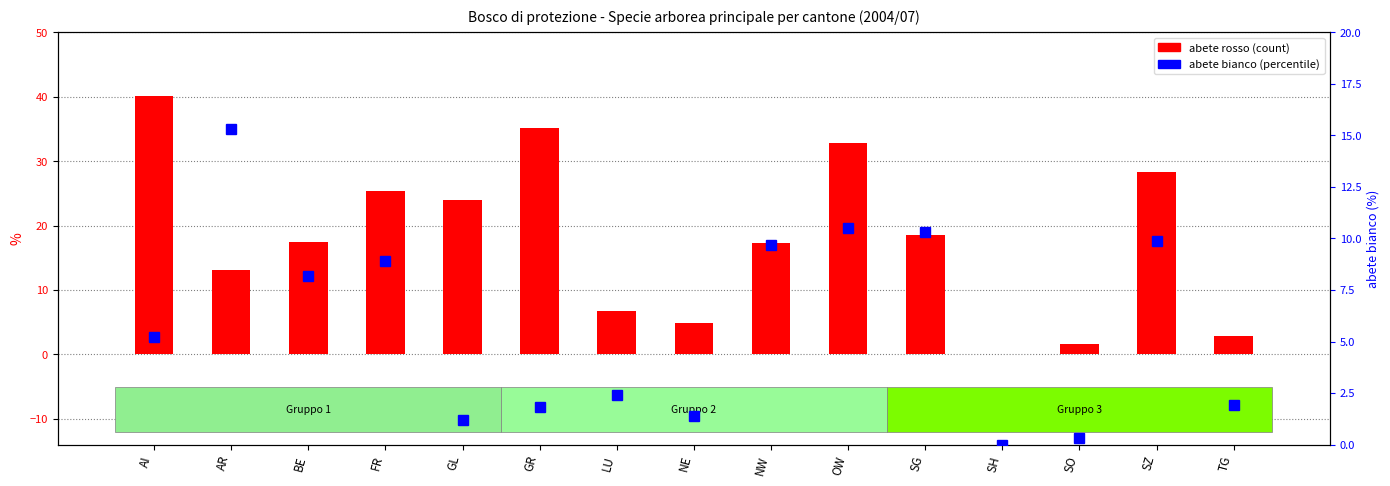

At which category does the chart reach its peak across all series?

AI